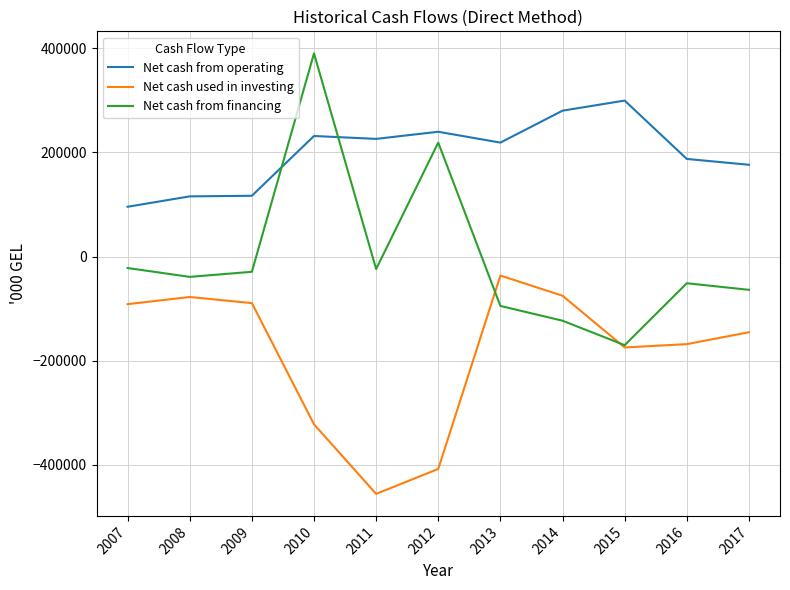

Between 2007 and 2011, which series saw the biggest shift?

Net cash used in investing